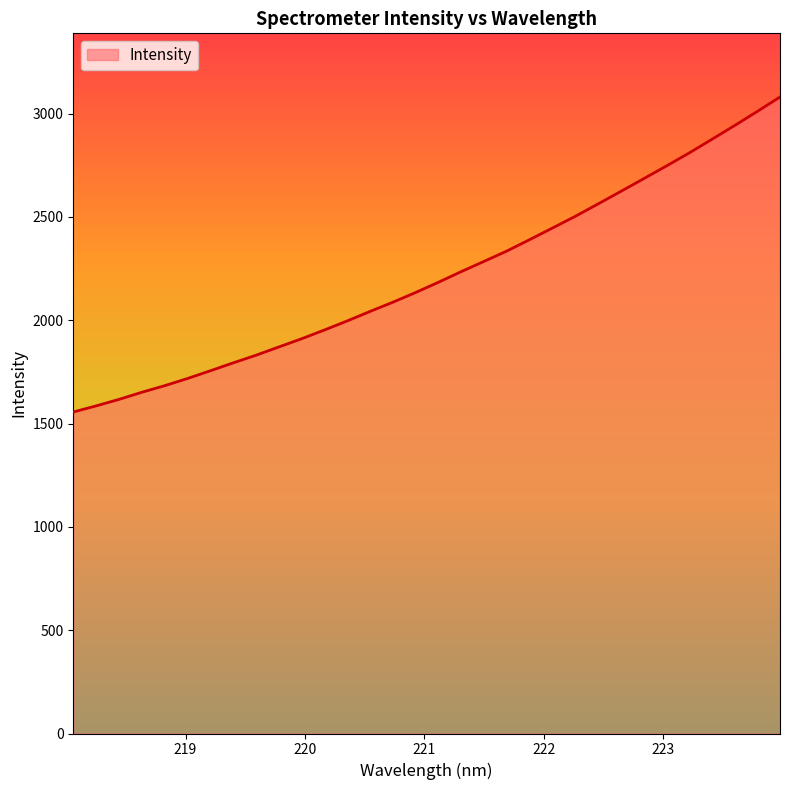

What is the maximum value shown in the chart?

3080.1